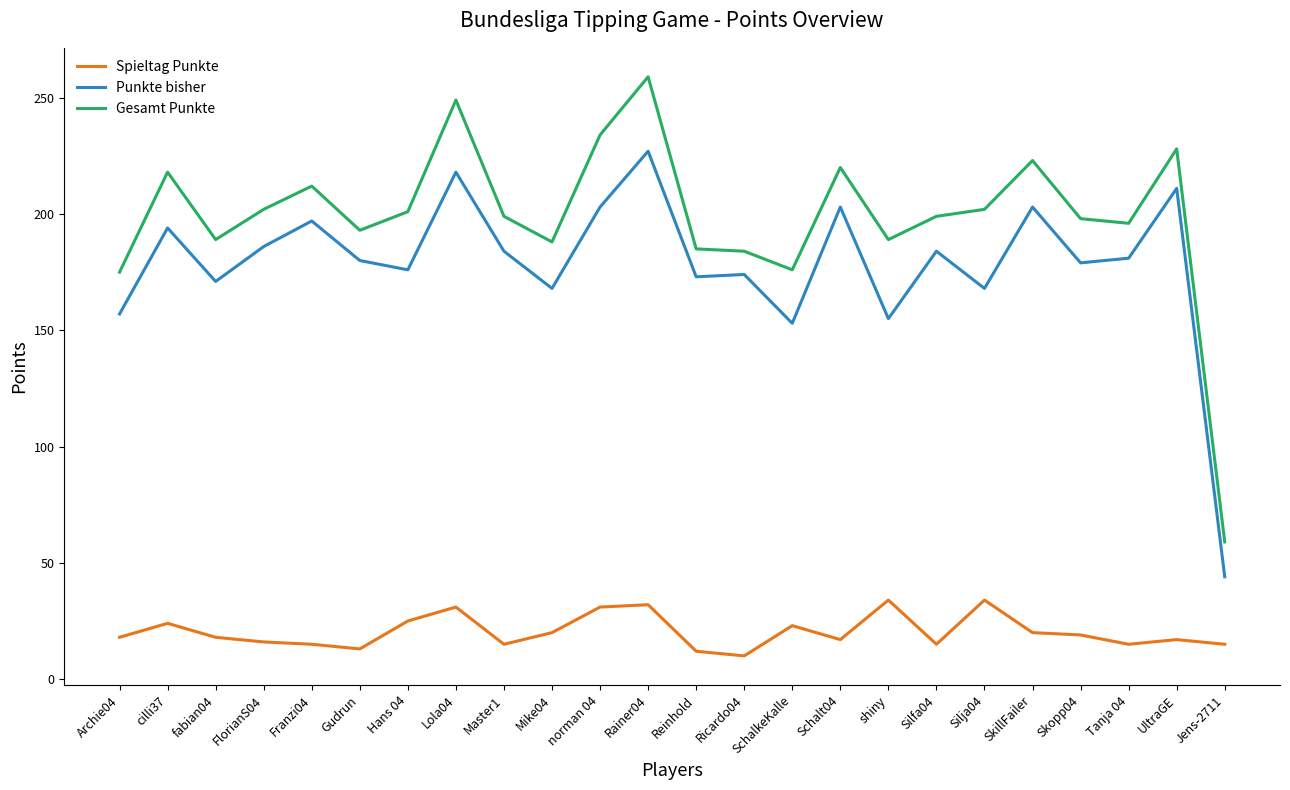

Is the value of Punkte bisher at Reinhold greater than the value of Spieltag Punkte at UltraGE?

Yes